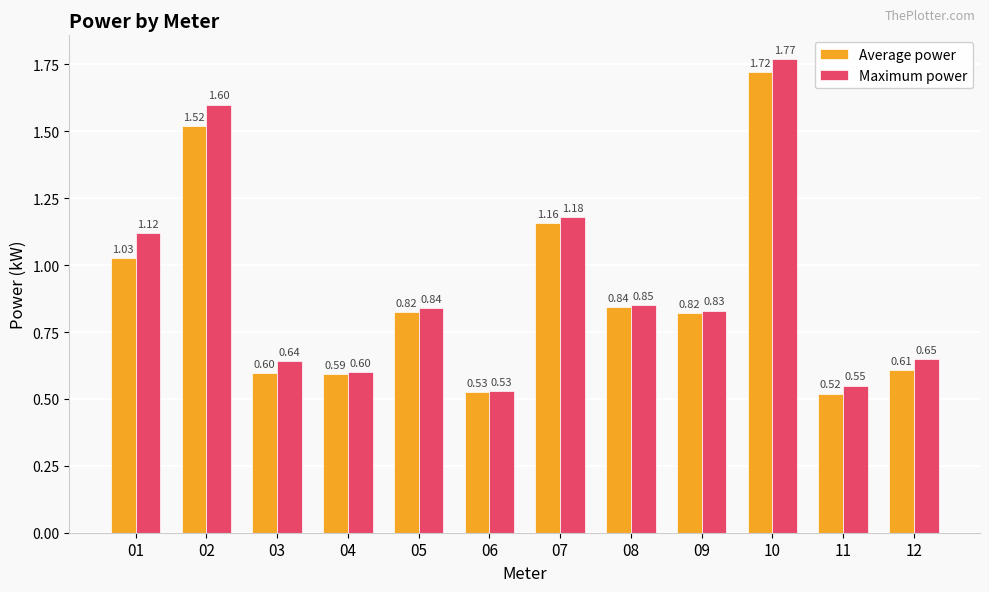

Which category has the highest value in the Average power series?

10